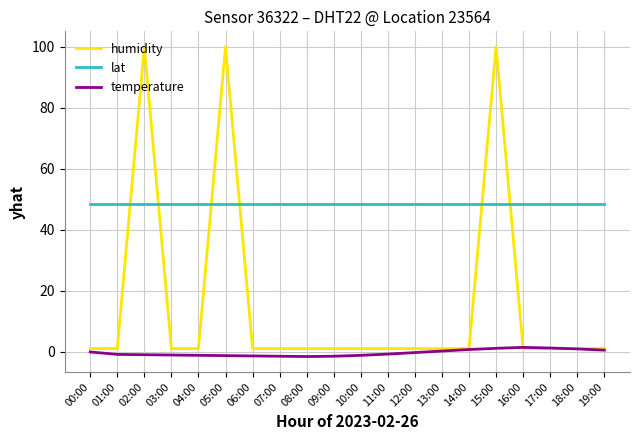

Is the value of lat at 19:00 greater than the value of temperature at 06:00?

Yes